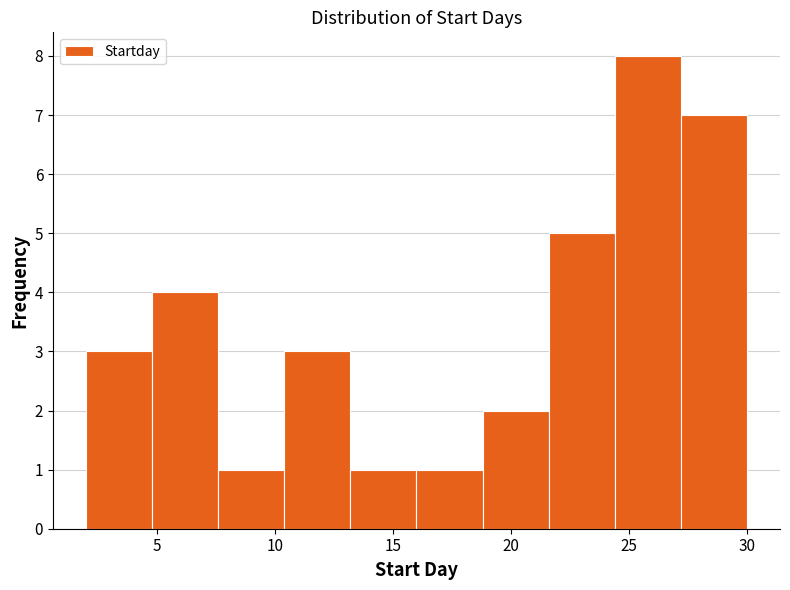

Which range on the x-axis has the tallest bar?

24.4 to 27.2